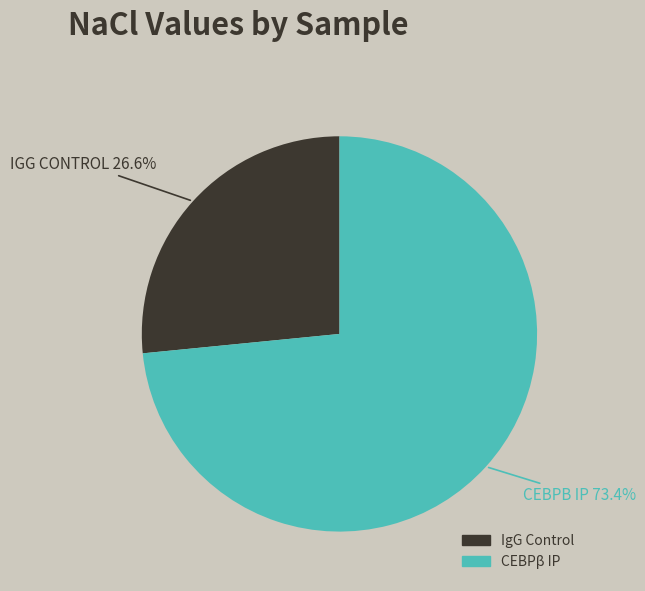

Count the number of slices in the pie.

2